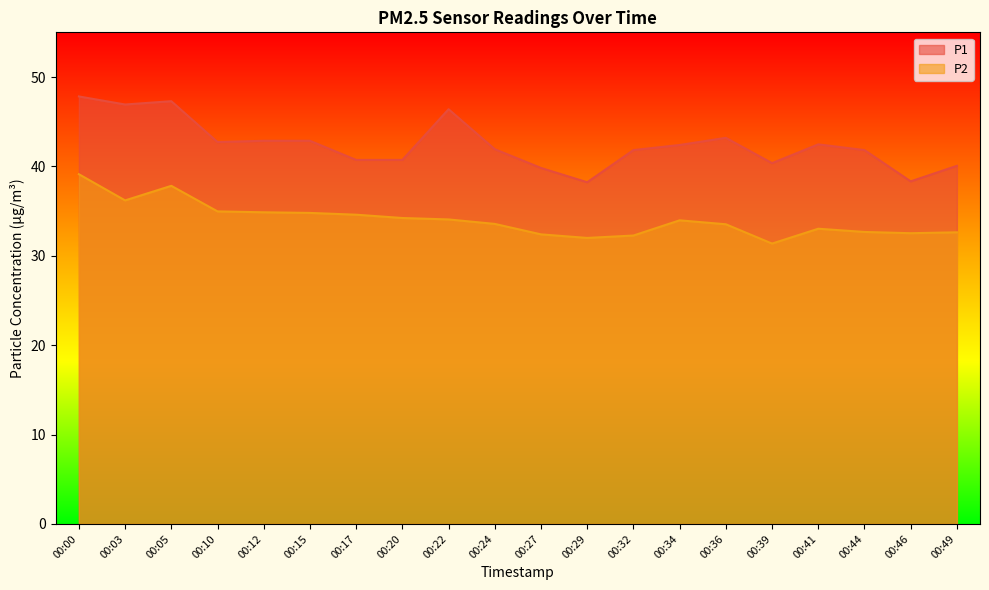

What is the sum of all P1 values?

848.9